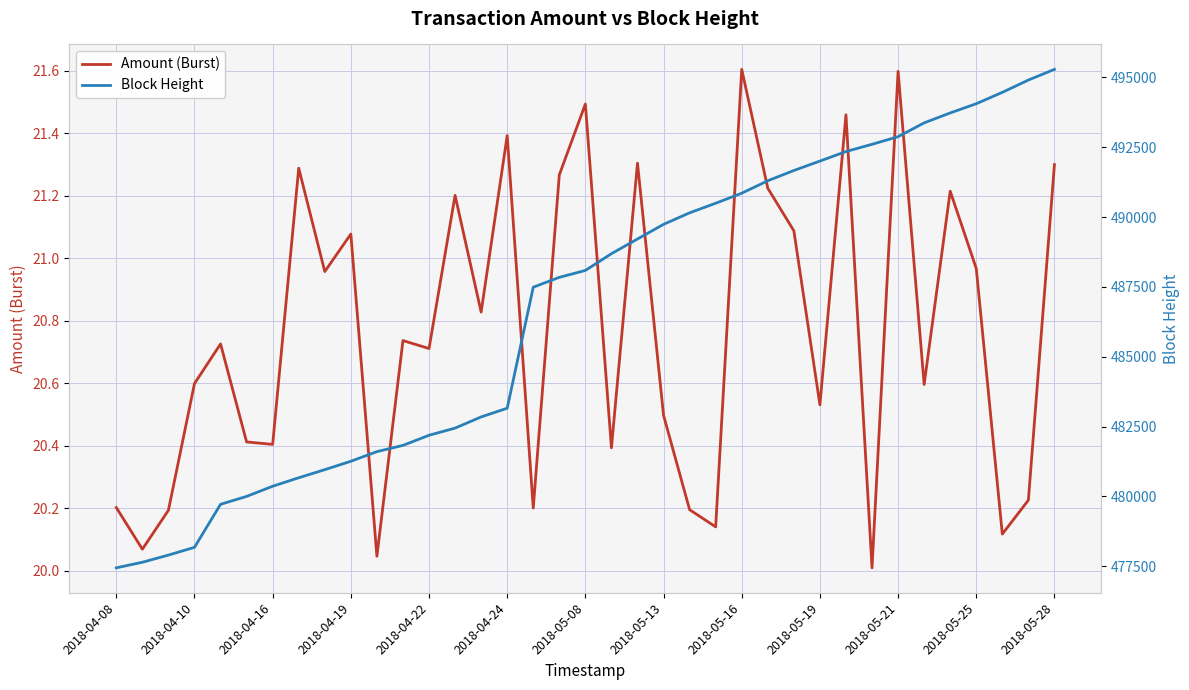

What position from the right is 29?

8